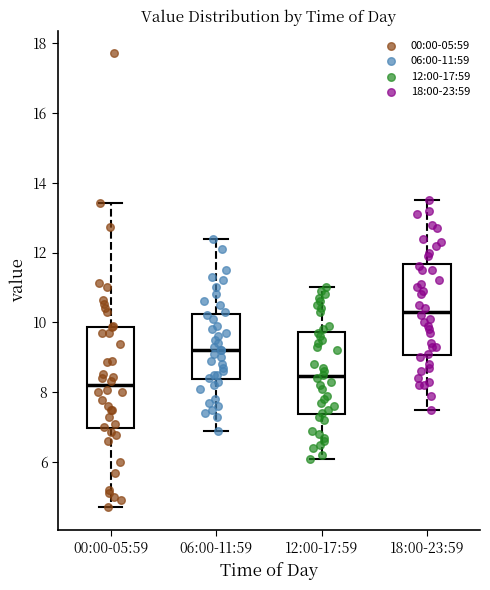

Where does the lower whisker of the box for 06:00-11:59 end on the y-axis? The values are not printed on the chart, so give them approximately, as read against the axis.

7.0